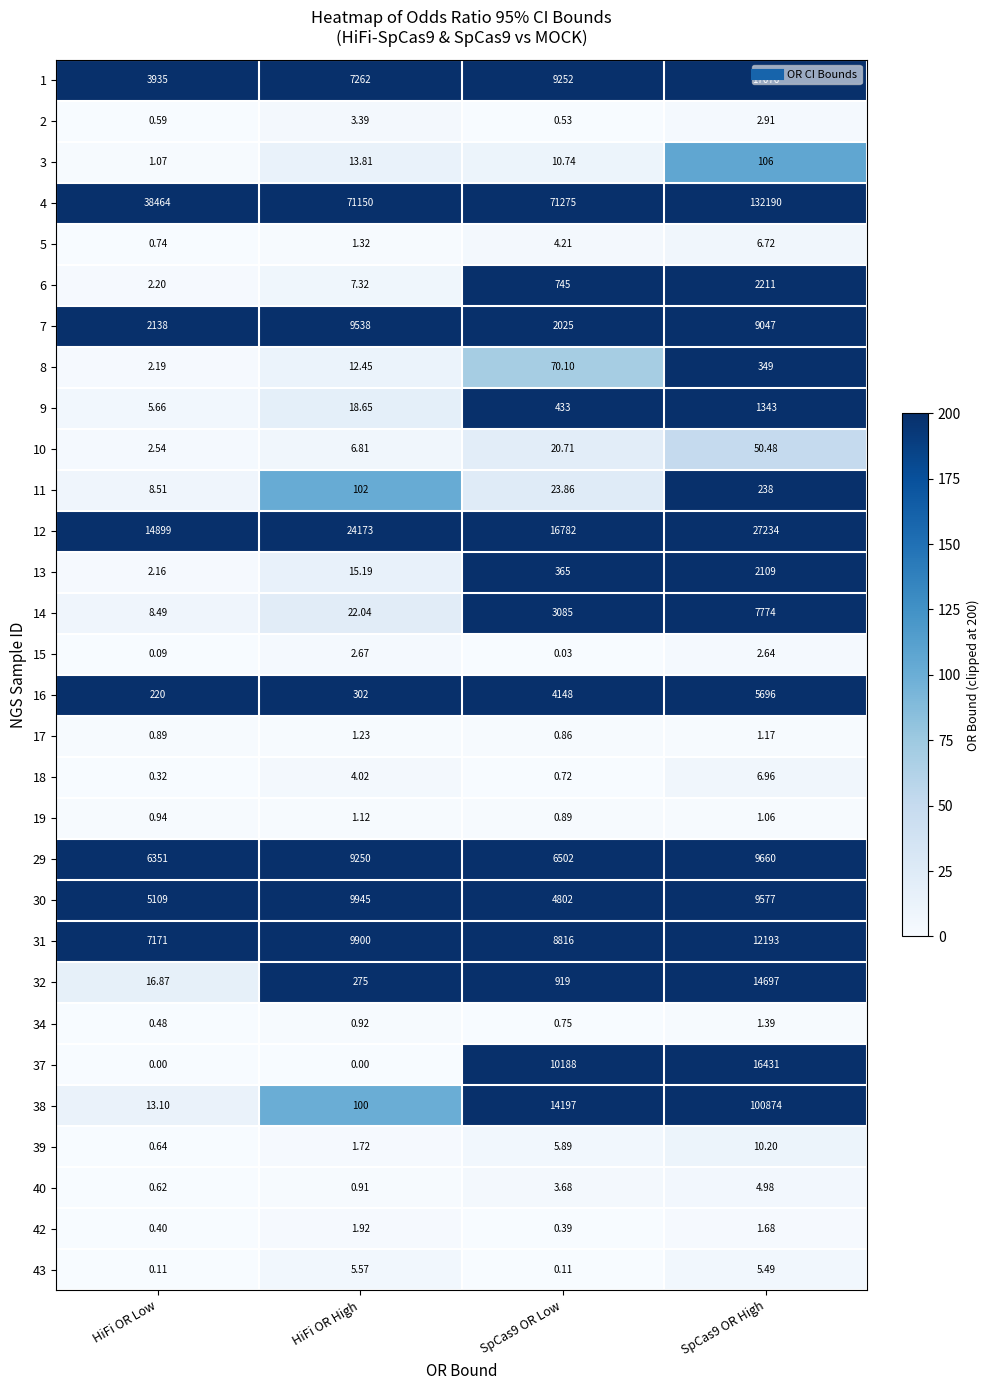

Is the value of 31 at HiFi OR Low greater than the value of 18 at SpCas9 OR Low?

Yes